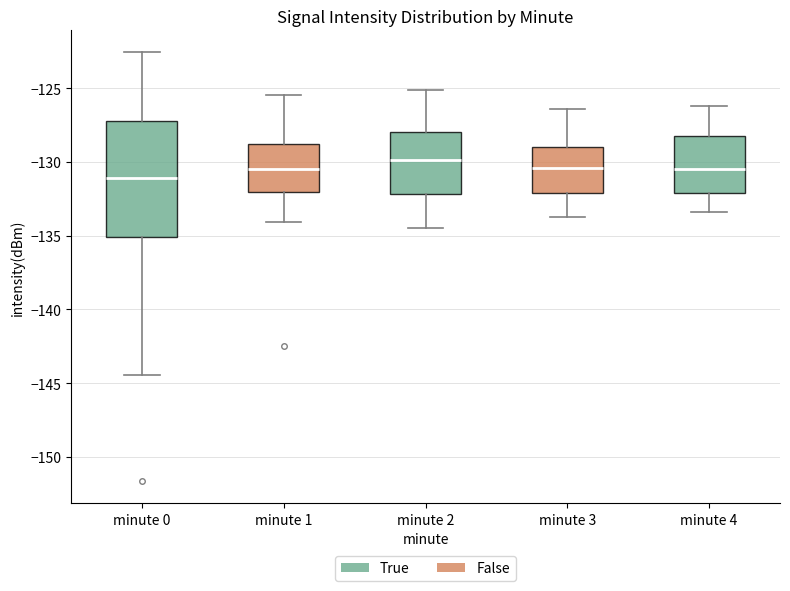

Where is the upper edge of the box for minute 1 on the y-axis? The values are not printed on the chart, so give them approximately, as read against the axis.

-128.5